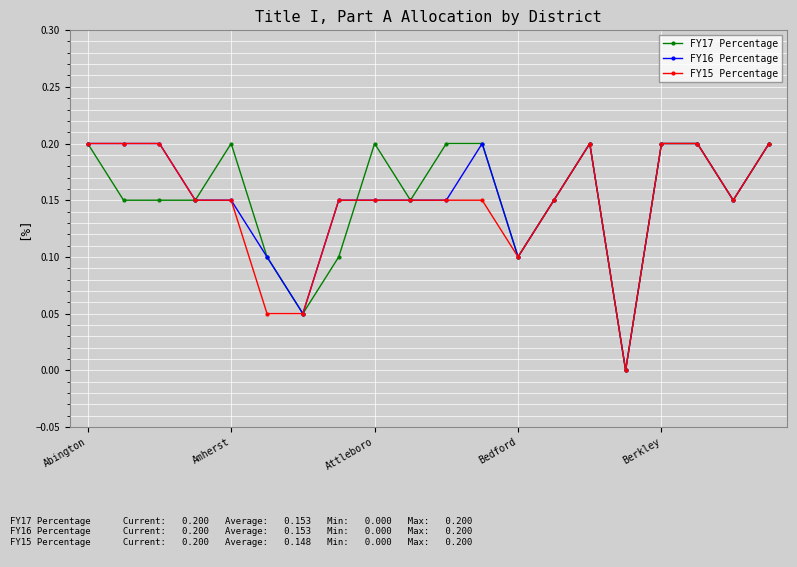

True or false: FY17 Percentage has more than 1 interior local peaks.

True